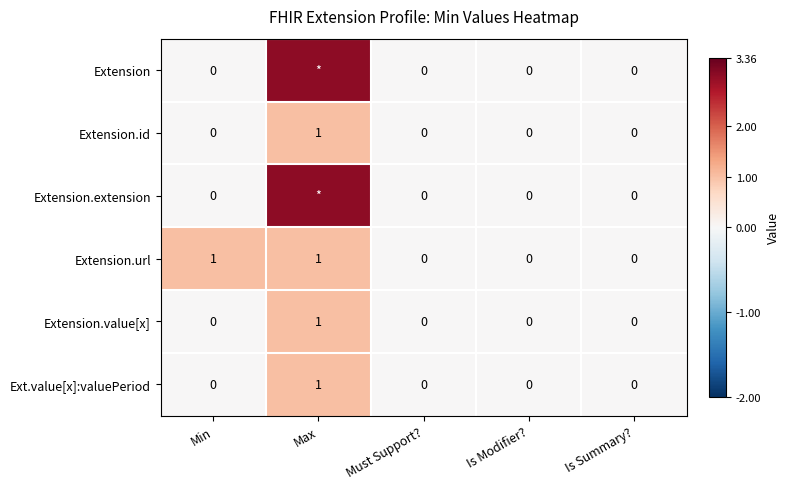

Which series changed the most between Min and Is Summary??

Extension.url